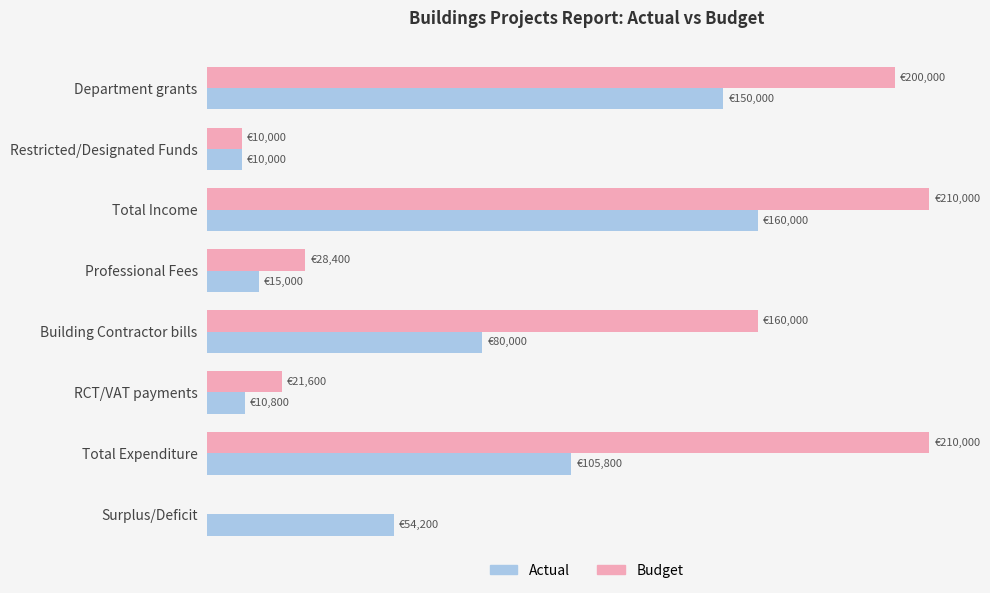

What are all the series names shown in the legend?

Actual, Budget